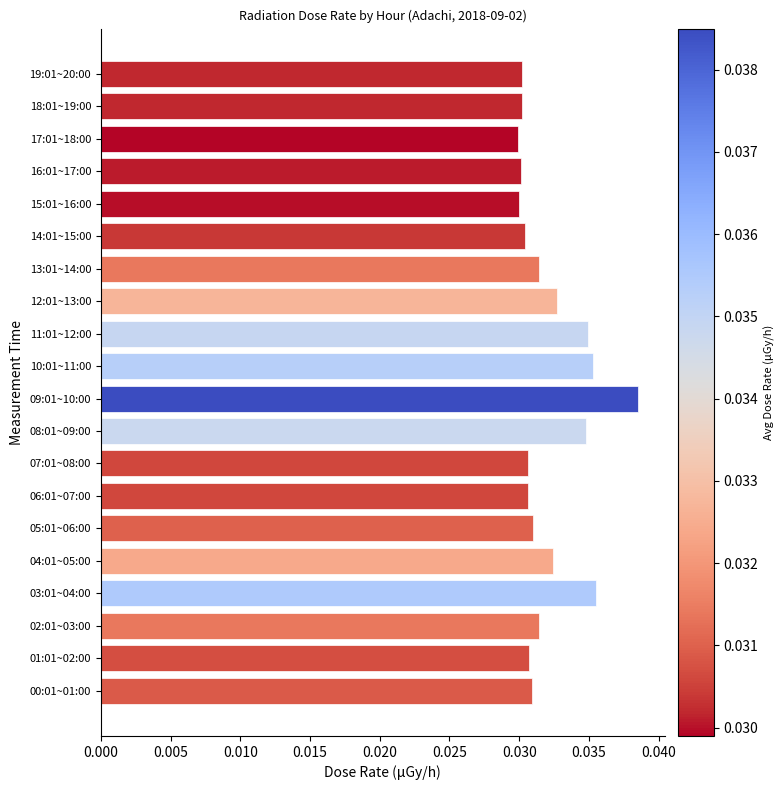

Which category has the highest value across all series?

09:01~10:00